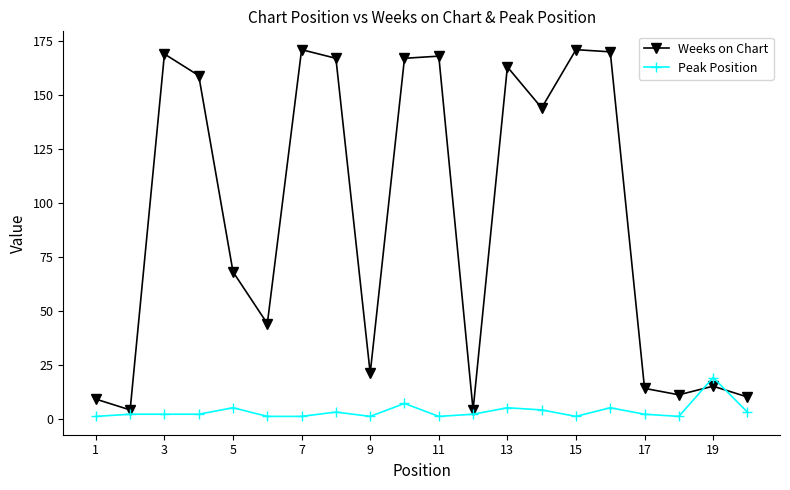

What are all the series names shown in the legend?

Weeks on Chart, Peak Position